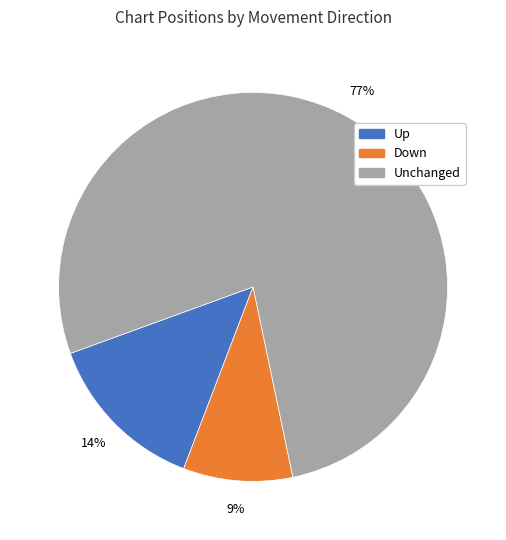

To the nearest percent, what is the difference between the largest and smallest slice percentages?

68%